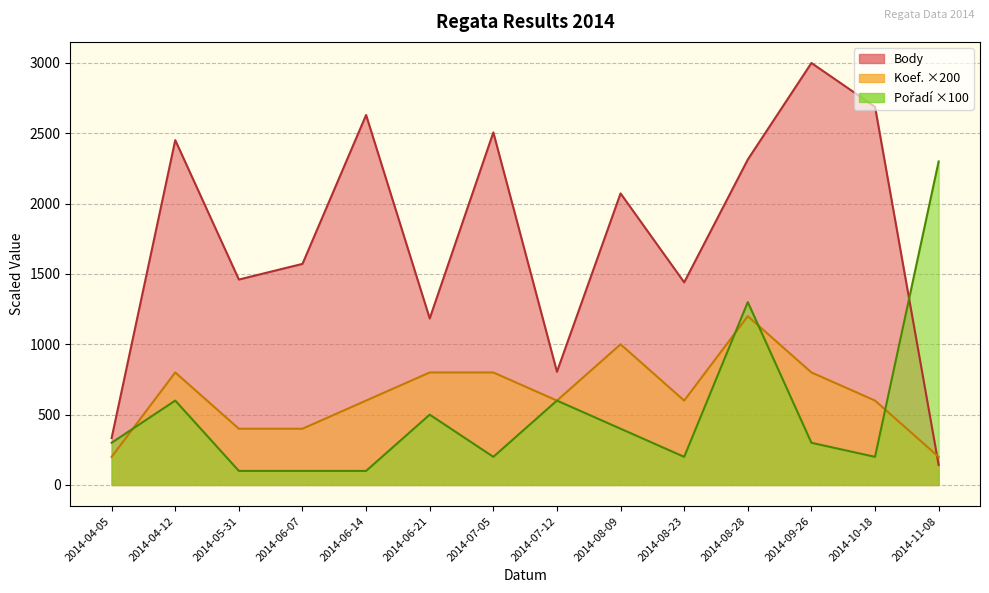

What position from the left is 2014-04-05?

1